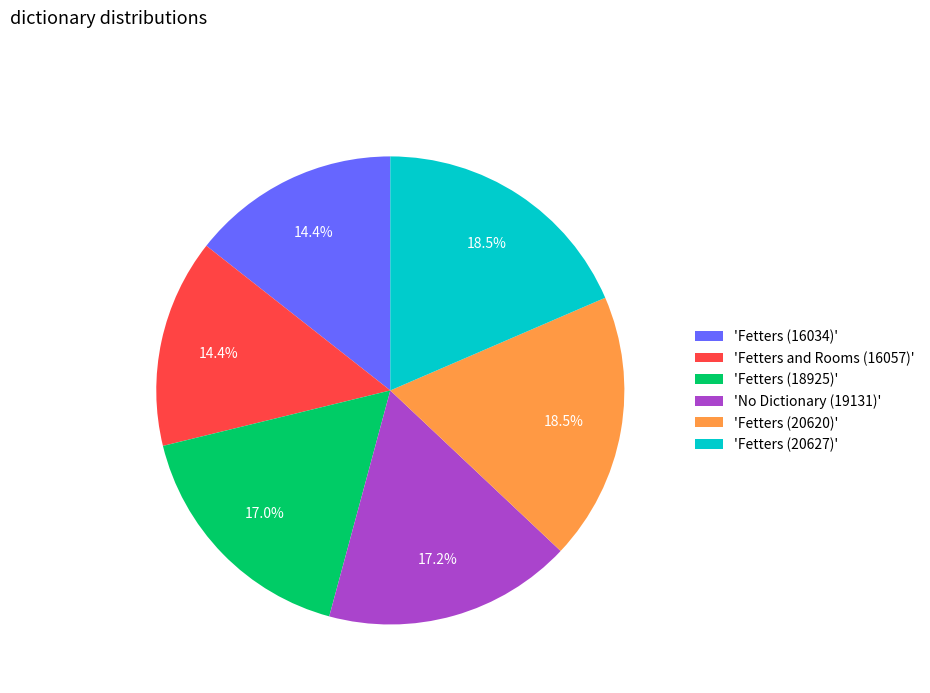

Is there a majority slice in this chart?

No